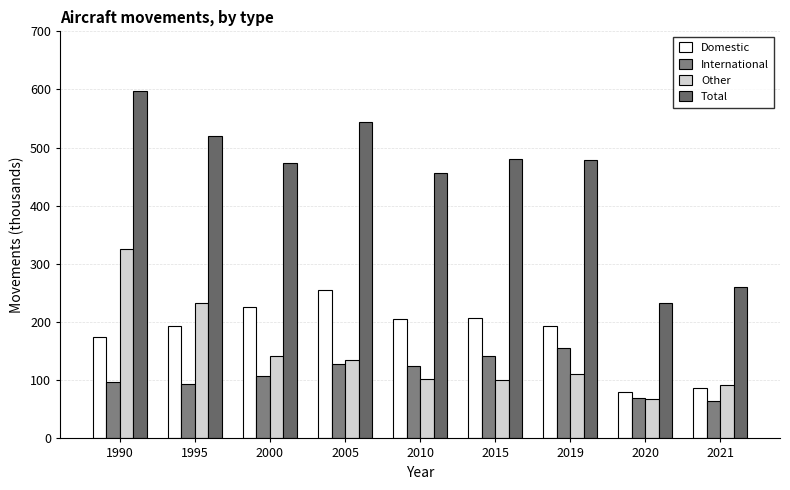

How many values in the Domestic series are below 193?

3